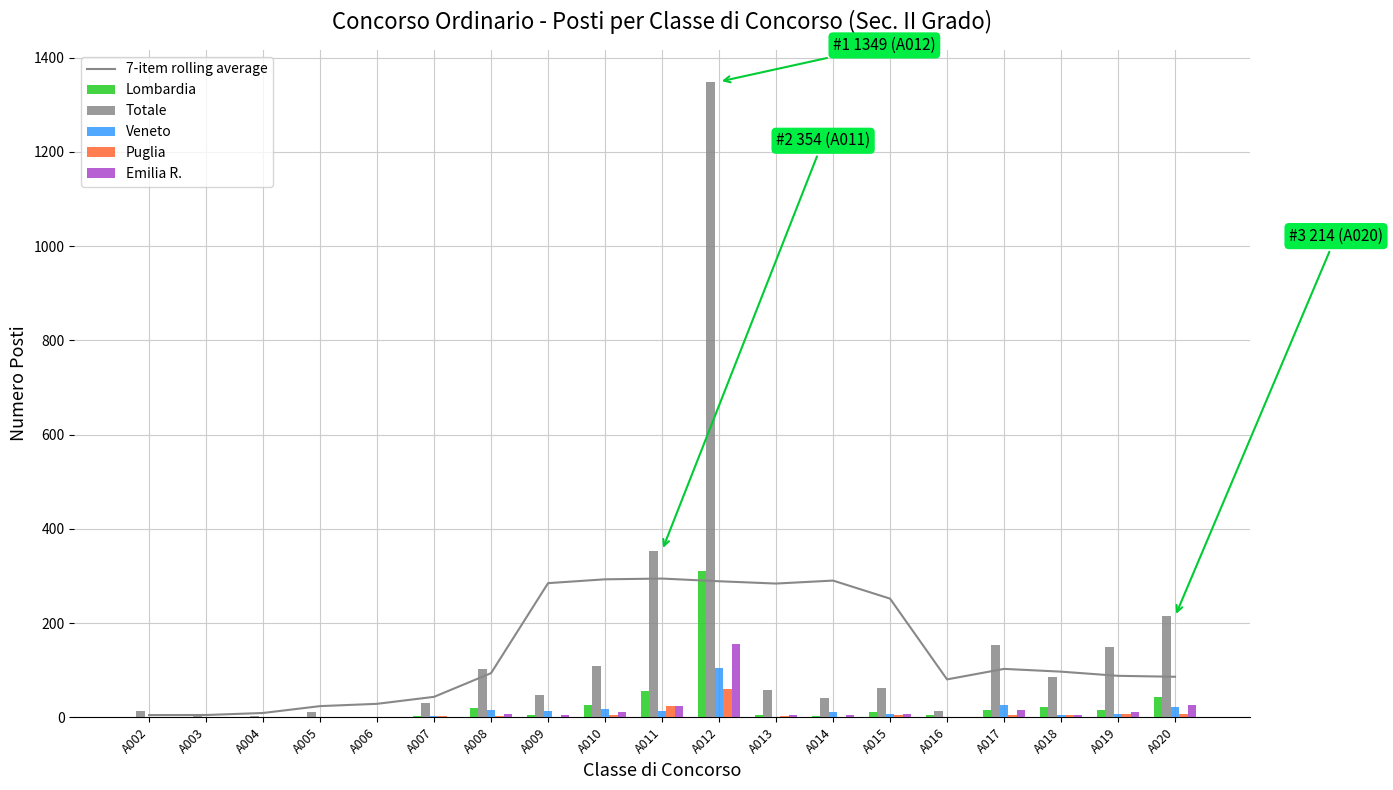

What value does the 7-item rolling average series have at A008?

93.7